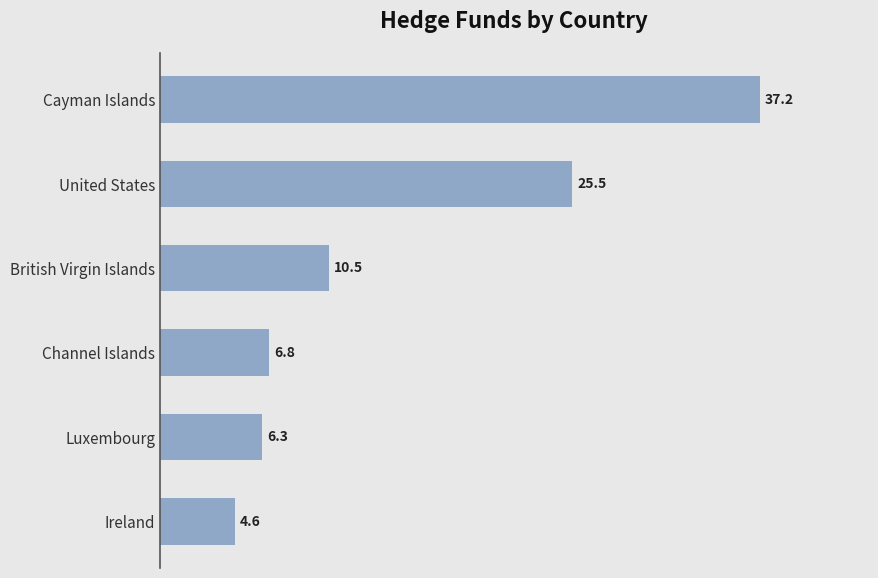

Reading top to bottom, extract all data points from this chart.

37.2	25.5	10.5	6.8	6.3	4.6